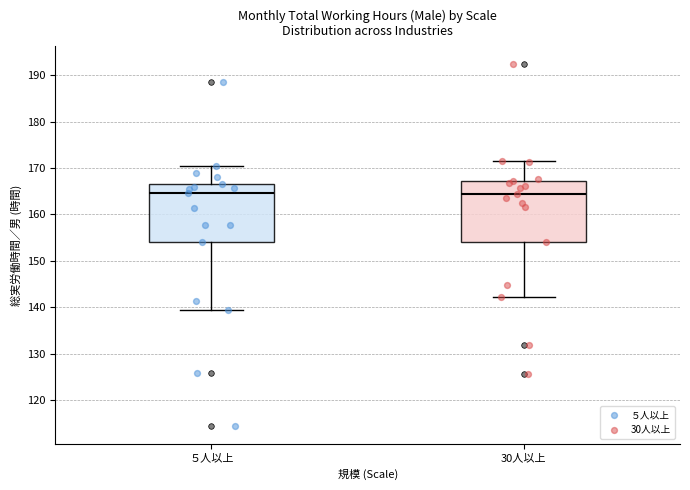

Reading left to right, read every box against the y-axis: the position of its median line, the range the box covers, and the ends of its whiskers. The values are not printed on the chart, so give them approximately, as read against the axis.

５人以上: median 165, box 154 to 167, whiskers 139 to 171
30人以上: median 164, box 154 to 167, whiskers 142 to 172